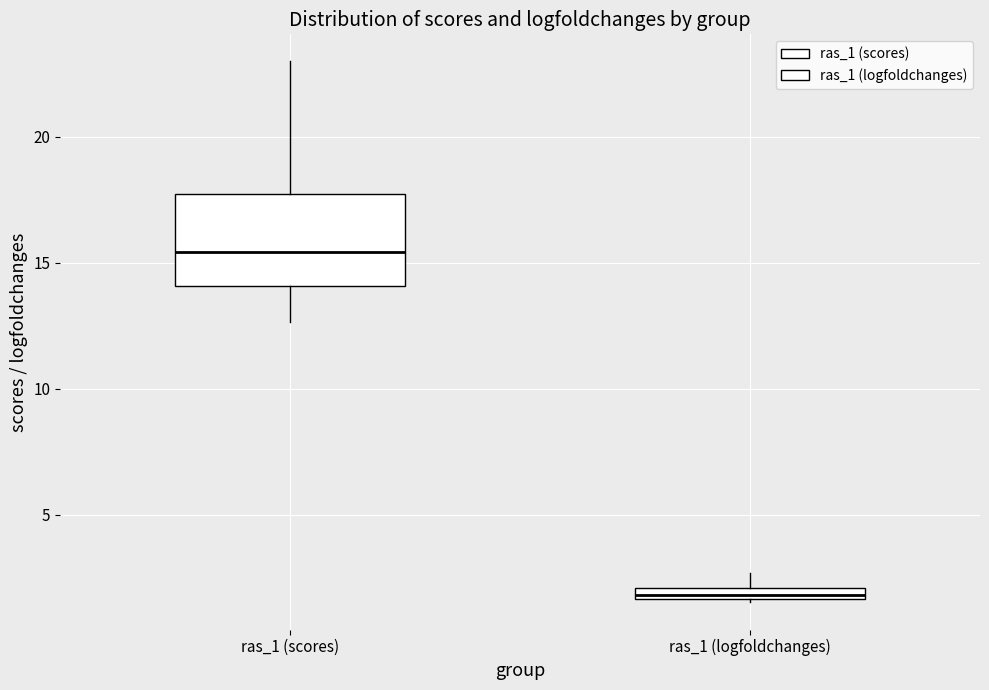

Where does the median line of the box for ras_1 (scores) sit on the y-axis? The values are not printed on the chart, so give them approximately, as read against the axis.

15.5